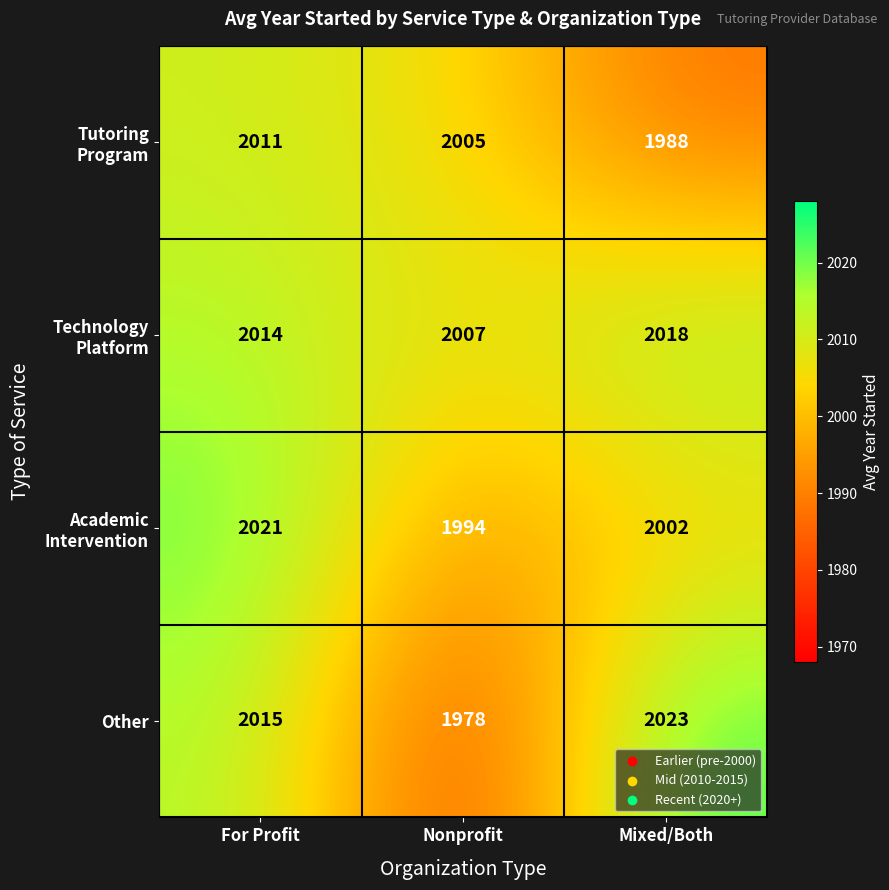

Count the Other values in the range 1978 to 2023.

3